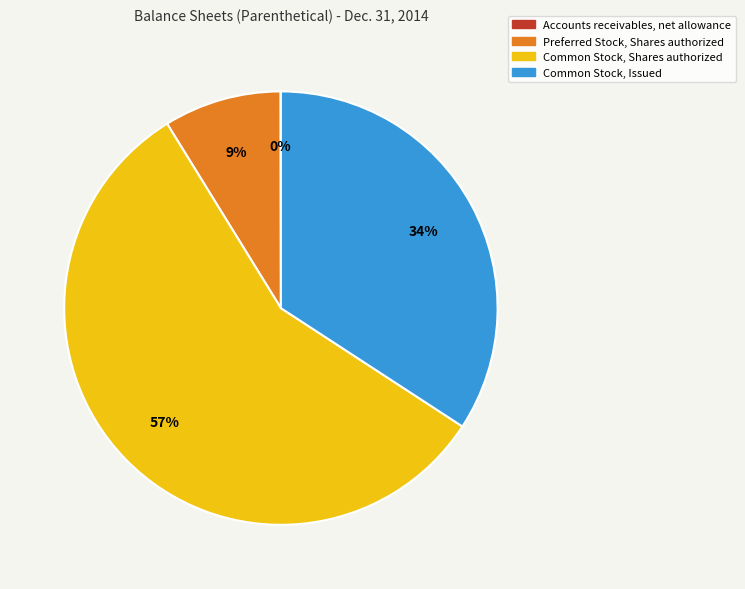

Combined, do Common Stock, Shares authorized and Common Stock, Issued account for over 50%?

Yes